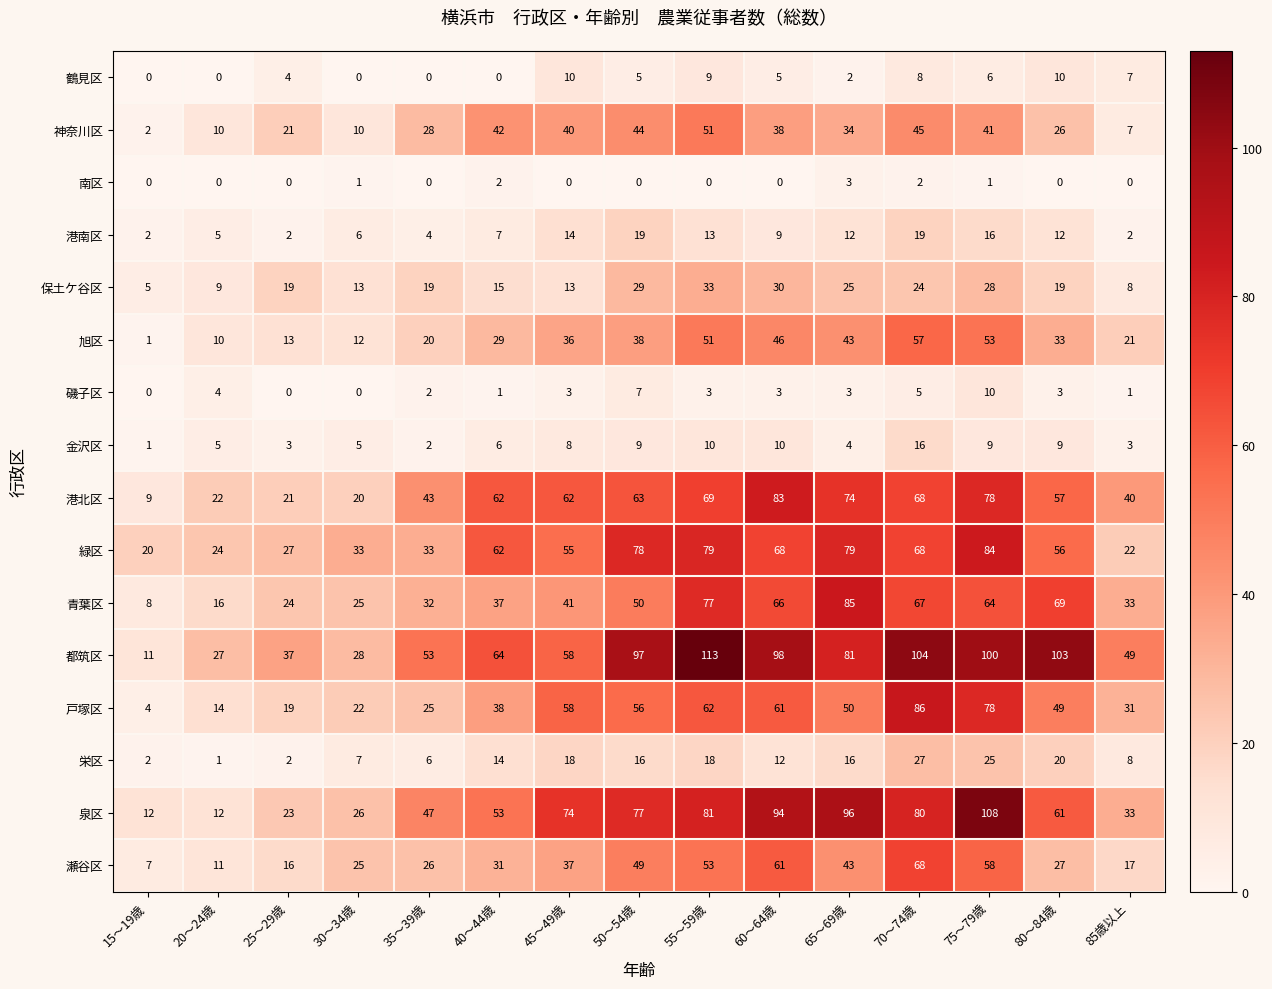

Count the number of data series in this chart.

16